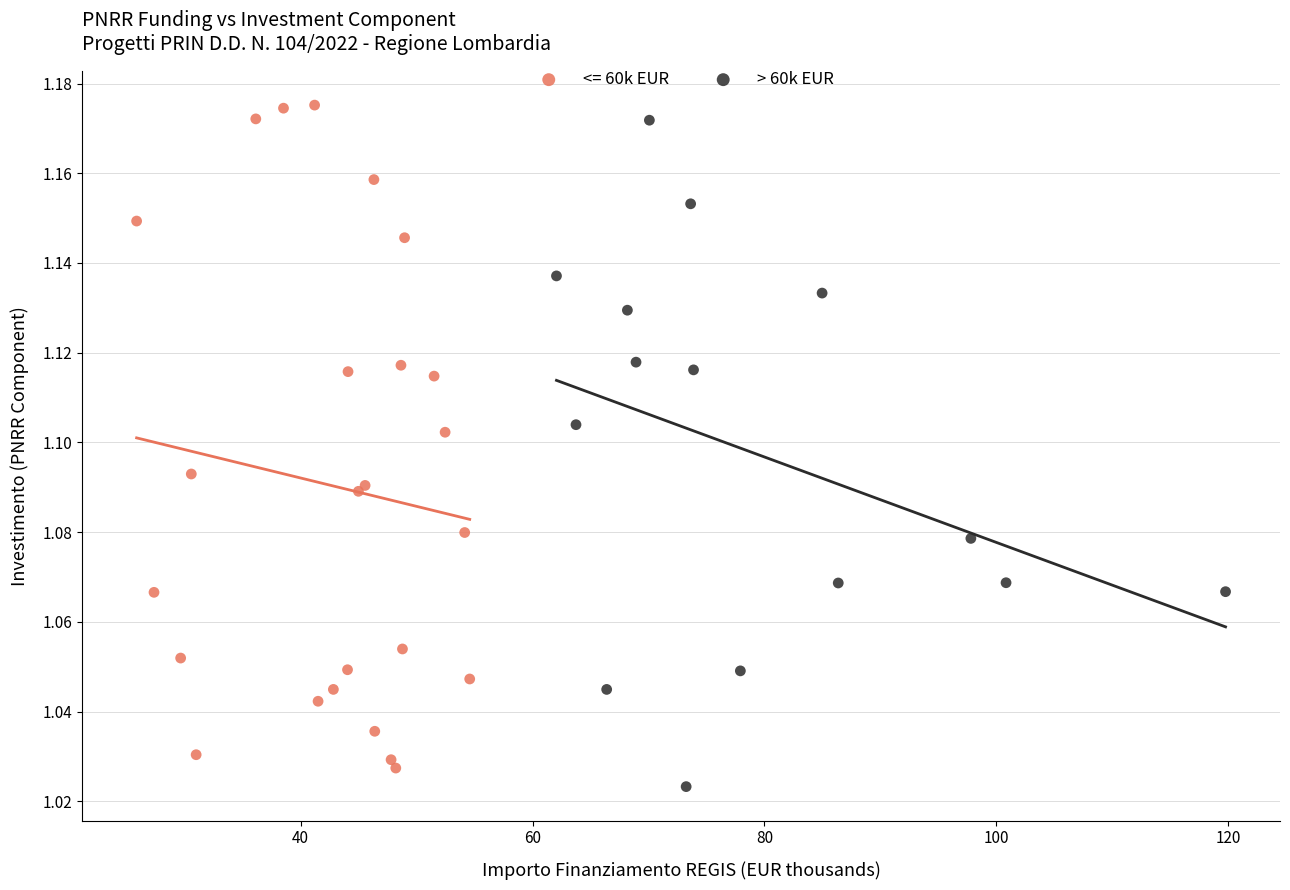

What are all the series names shown in the legend?

<= 60k EUR, > 60k EUR